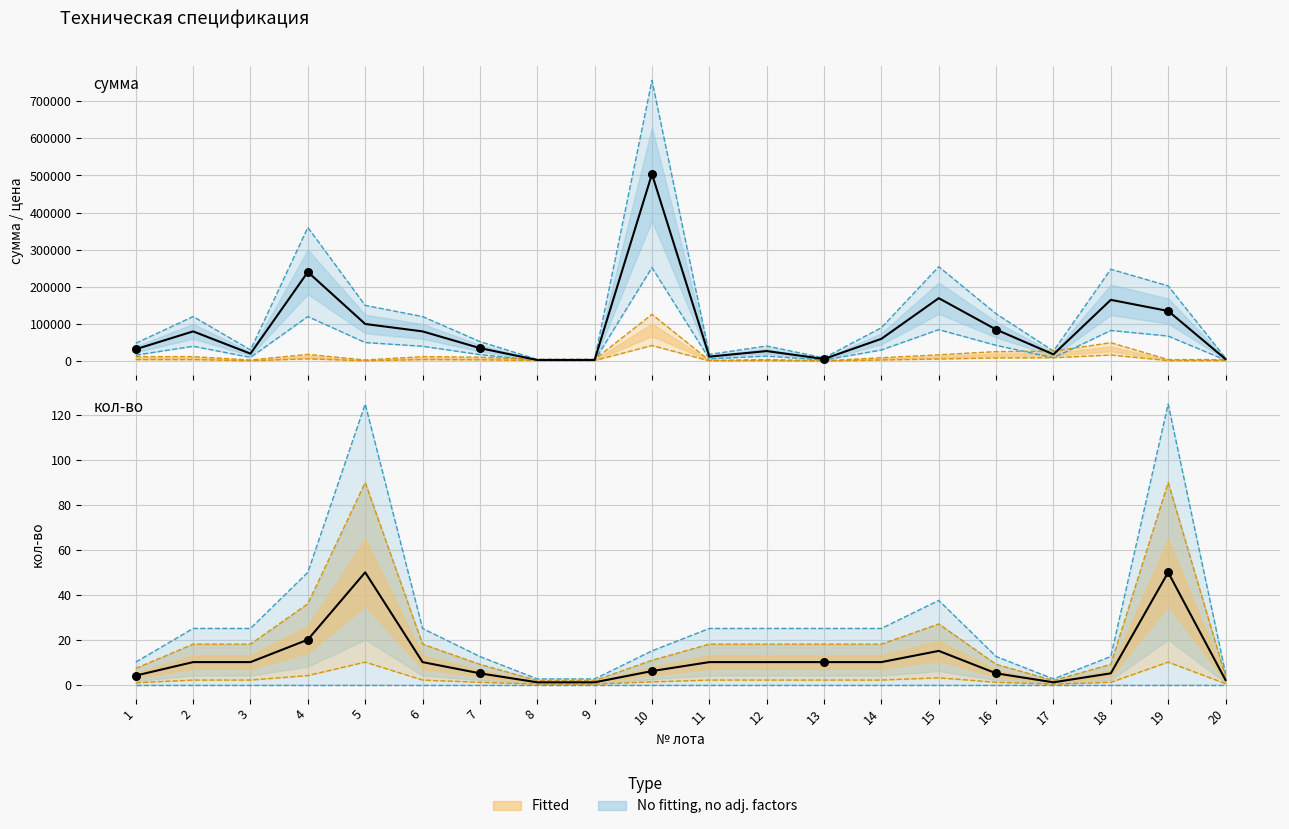

Which series has the largest Y range (max minus min)?

сумма